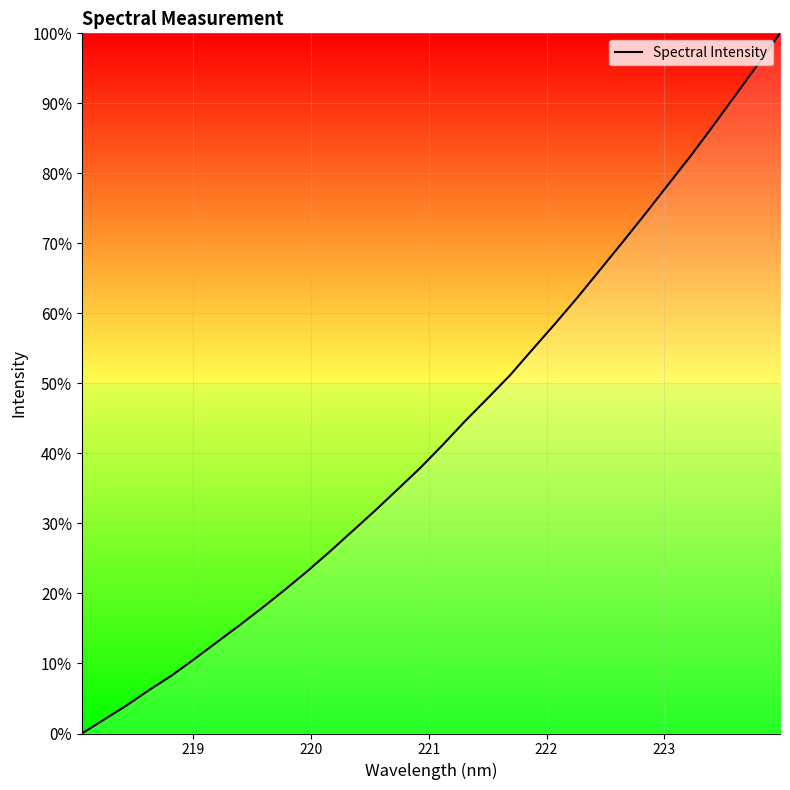

Count the number of values greater than 41.

16